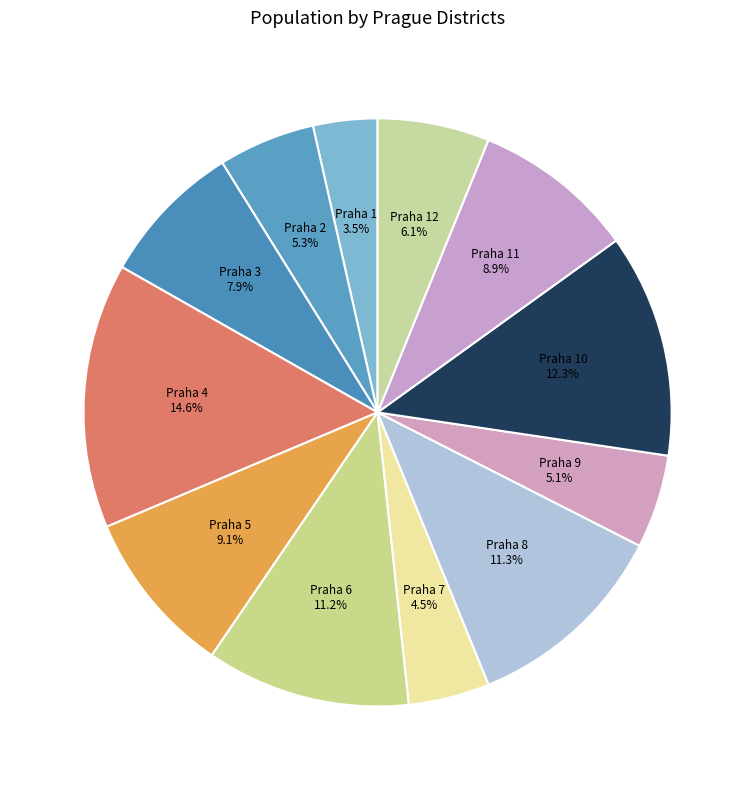

What percentage is the Praha 12 slice, to the nearest percent?

6%